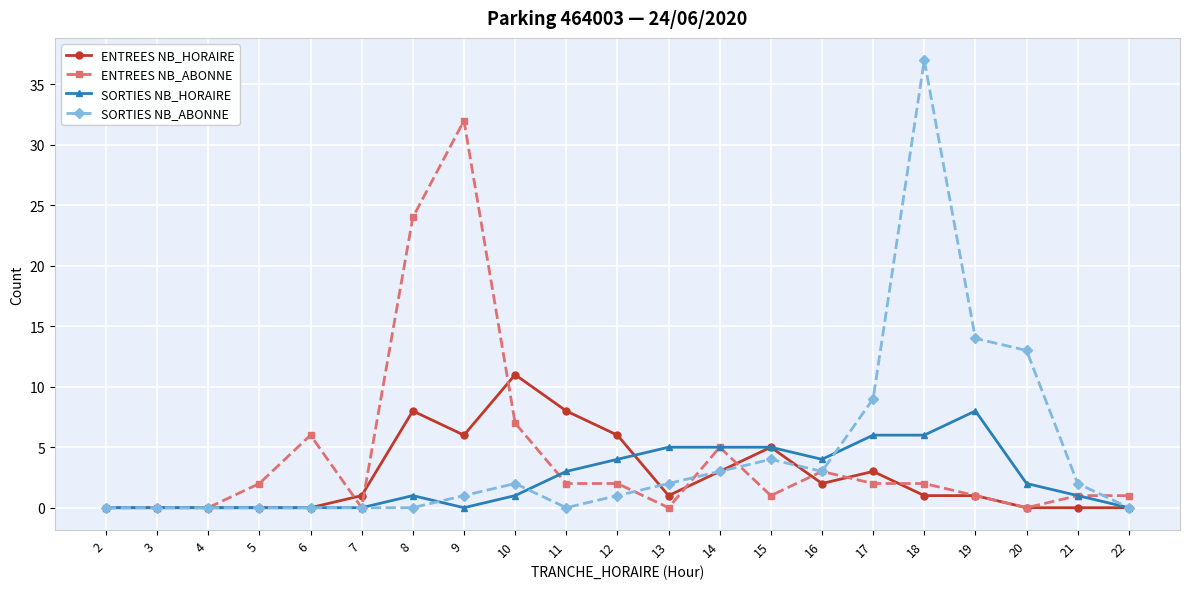

What is the difference between the highest and lowest values at 13?

5